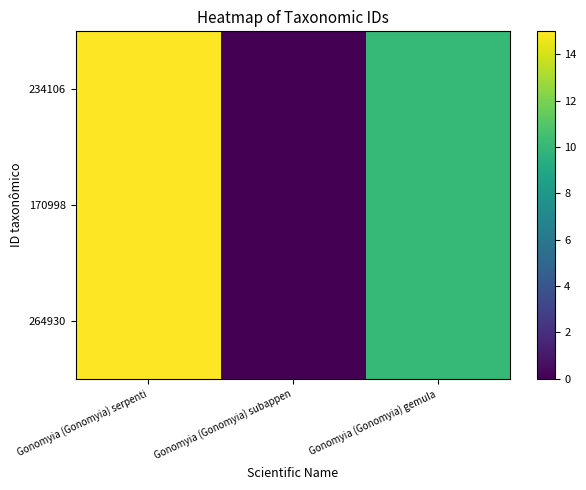

At which category does the chart reach its peak across all series?

Gonomyia (Gonomyia) serpenti